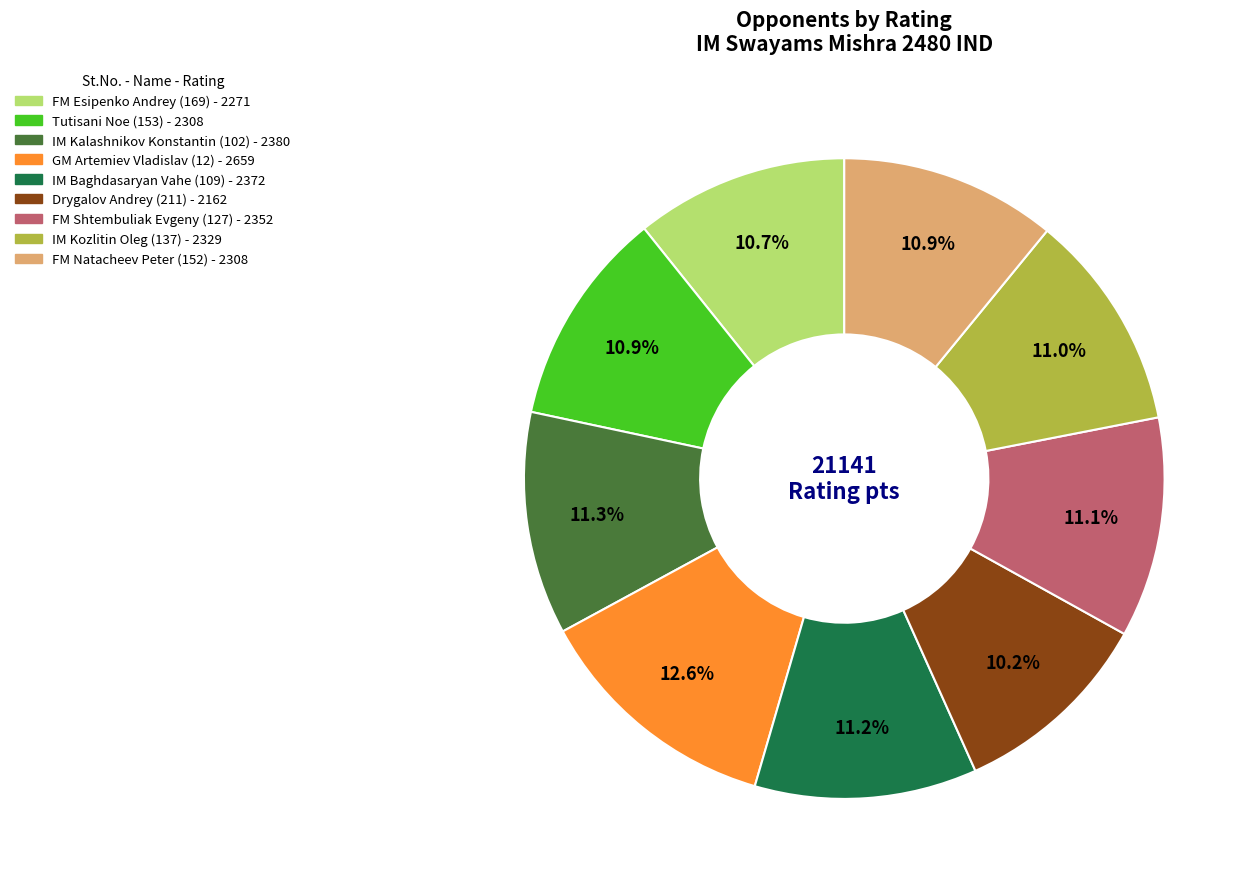

Approximately how many times larger is the value at IM Kozlitin Oleg (137) - 2329 compared to IM Kalashnikov Konstantin (102) - 2380?

1.0